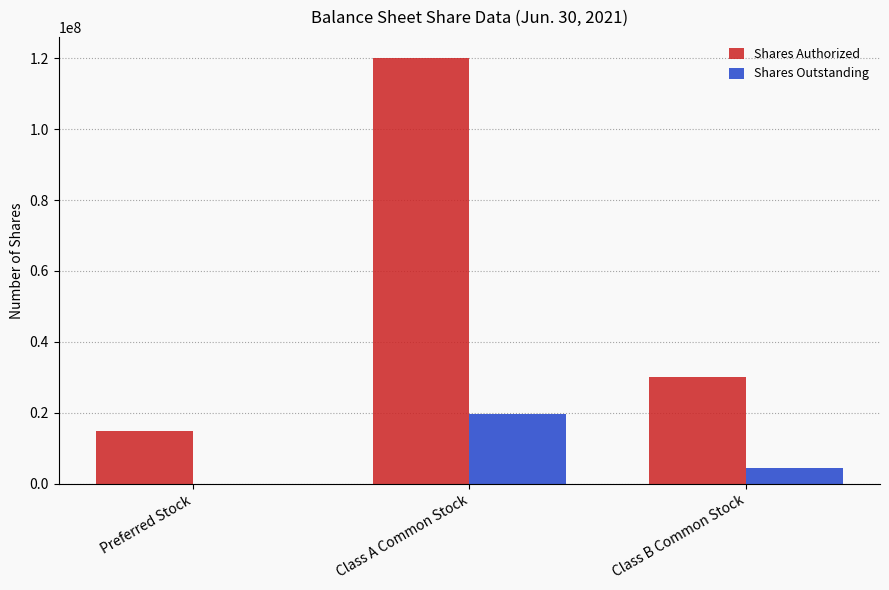

What is the sum of all Shares Authorized values?

165000000